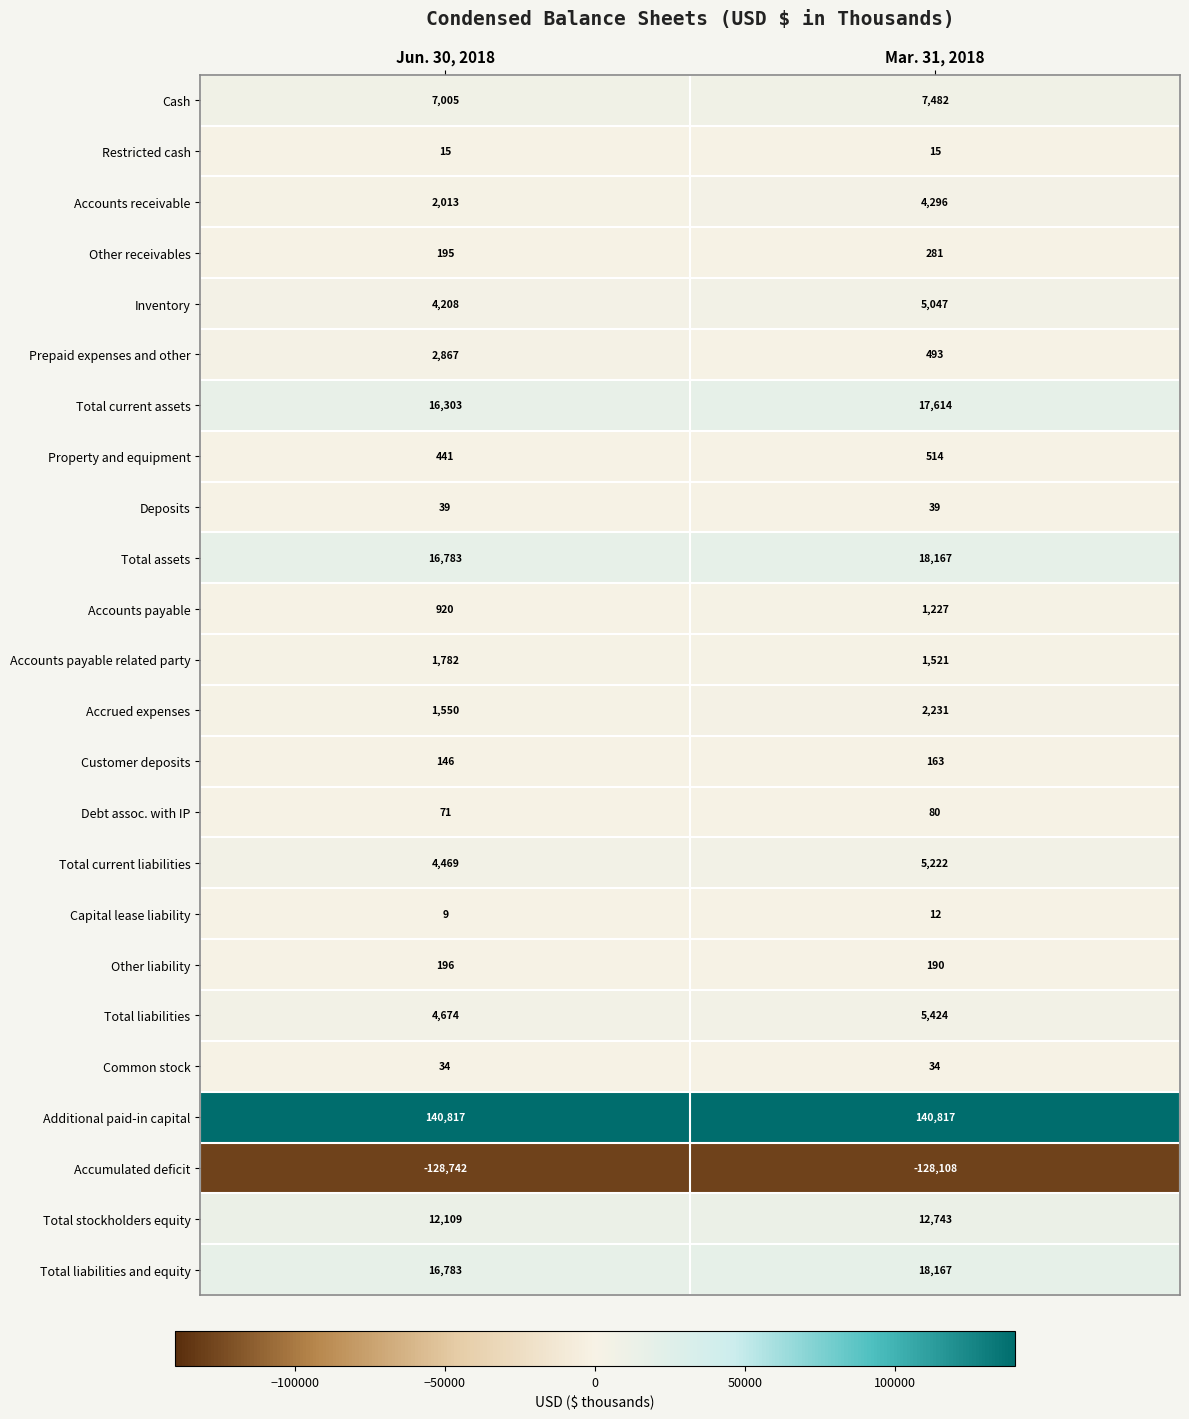

What is the highest value of the Cash series?

7482